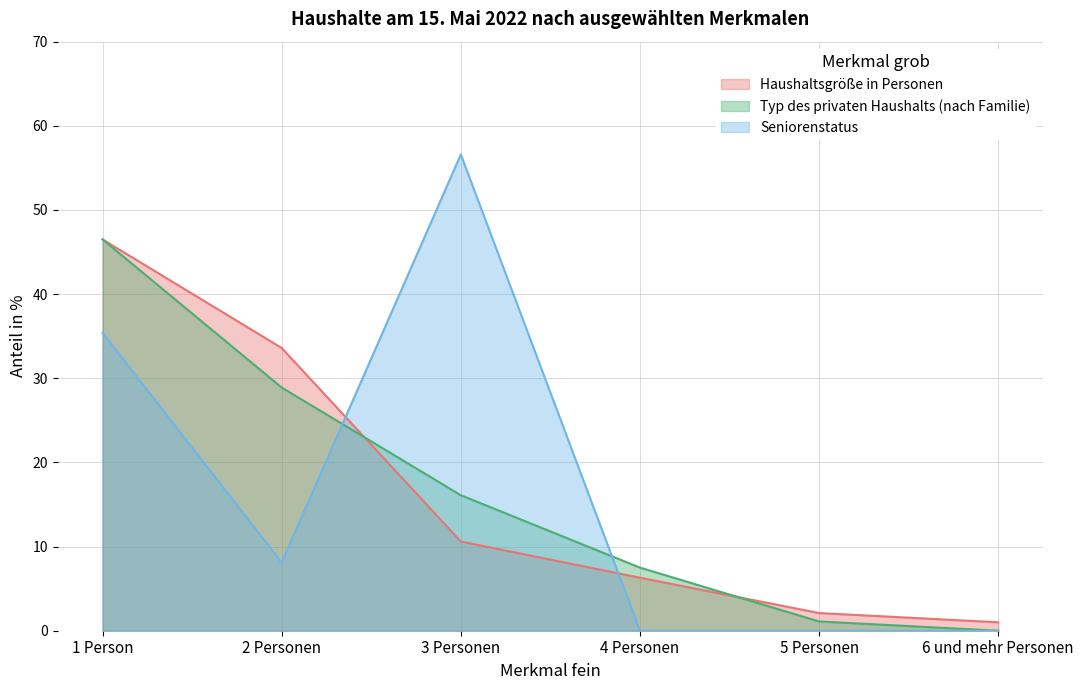

Reading left to right, extract all data points from this chart.

Haushaltsgröße in Personen: 46.5	33.6	10.6	6.3	2.1	1.0
Typ des privaten Haushalts (nach Familie): 46.5	28.9	16.1	7.5	1.1	0.0
Seniorenstatus: 35.4	8.1	56.6	0.0	0.0	0.0